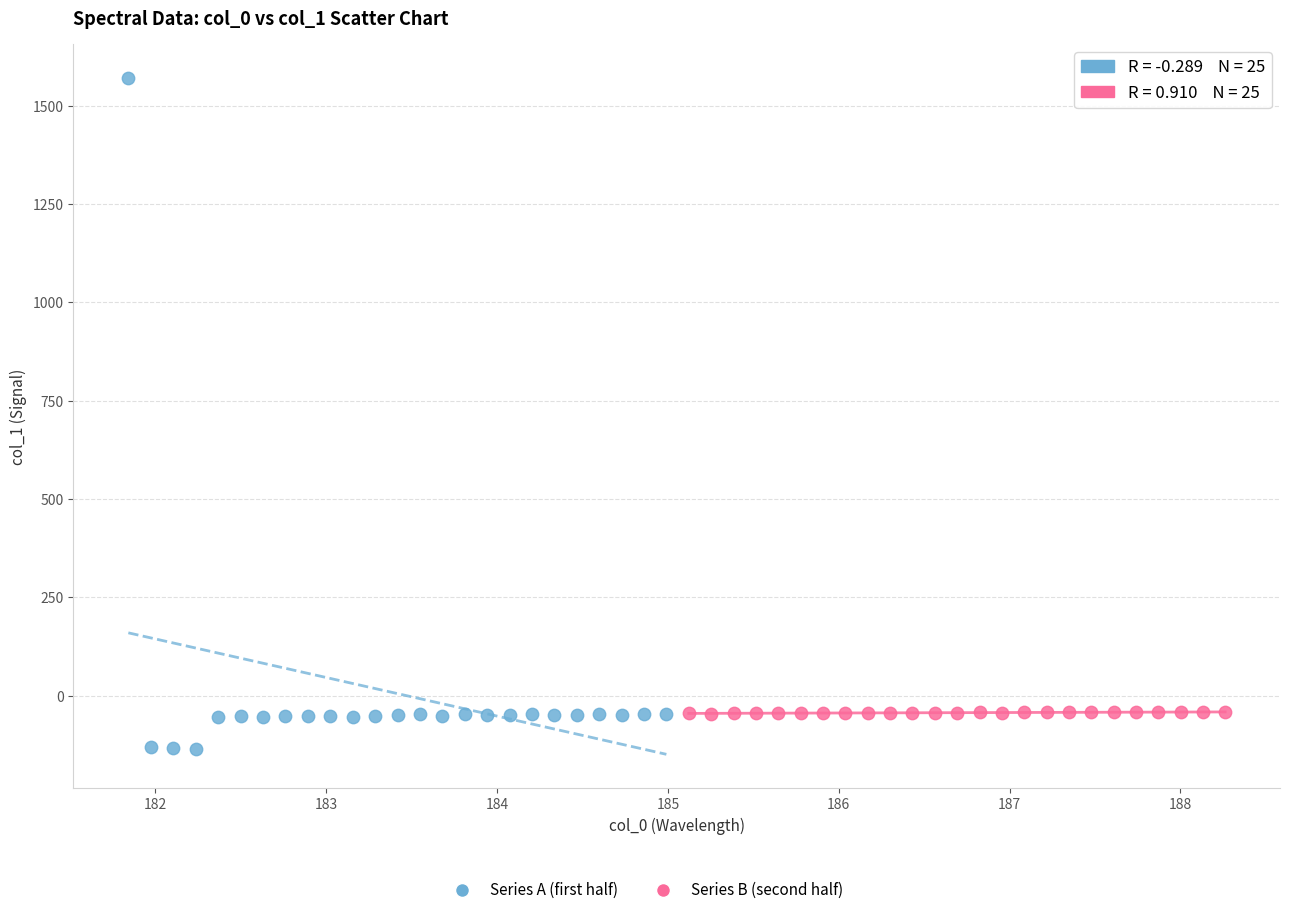

Which series has the widest spread of Y values?

Series A (first half)